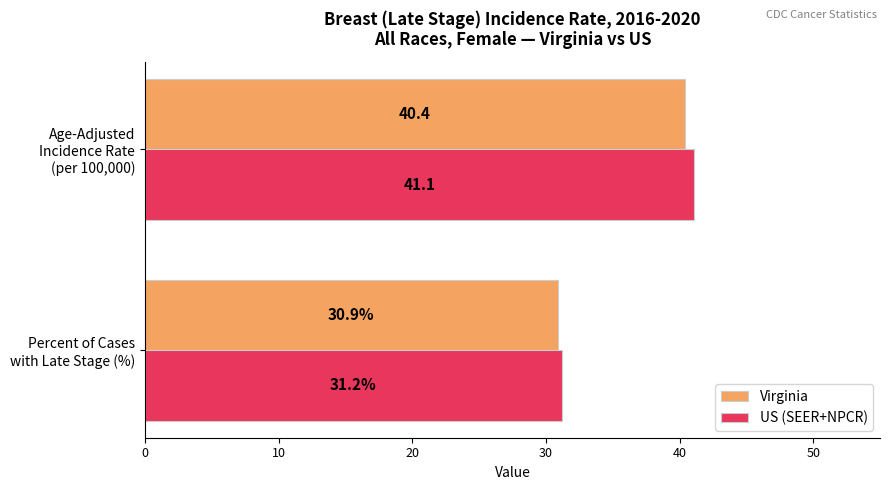

Count the number of categories in the chart.

2